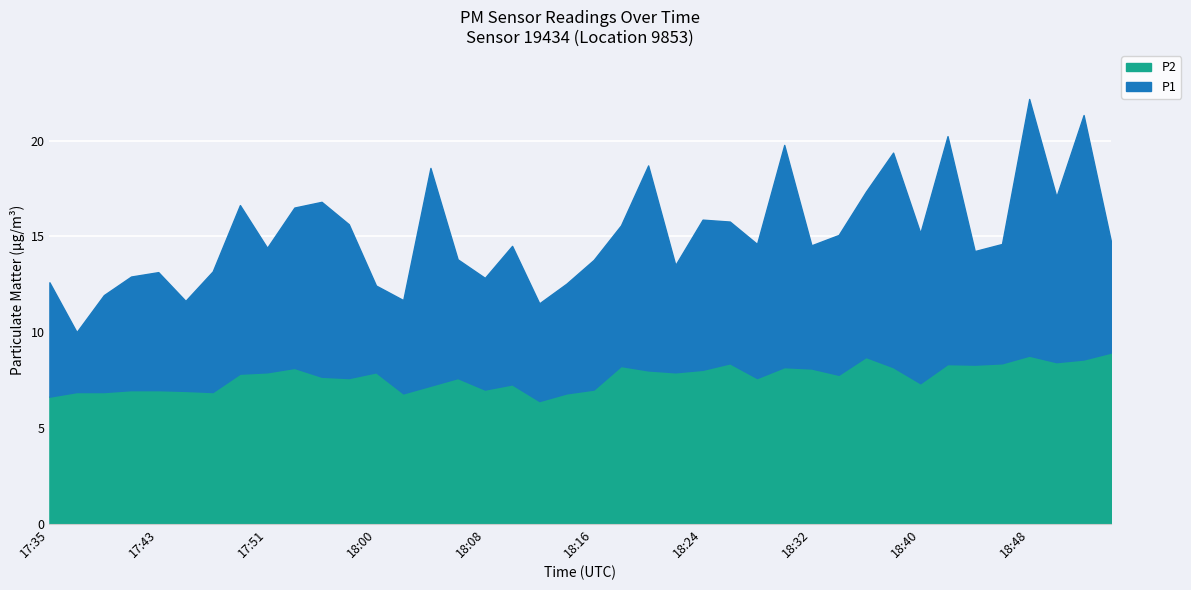

The value of P2 at 17:39 is 6.9. True or false?

True